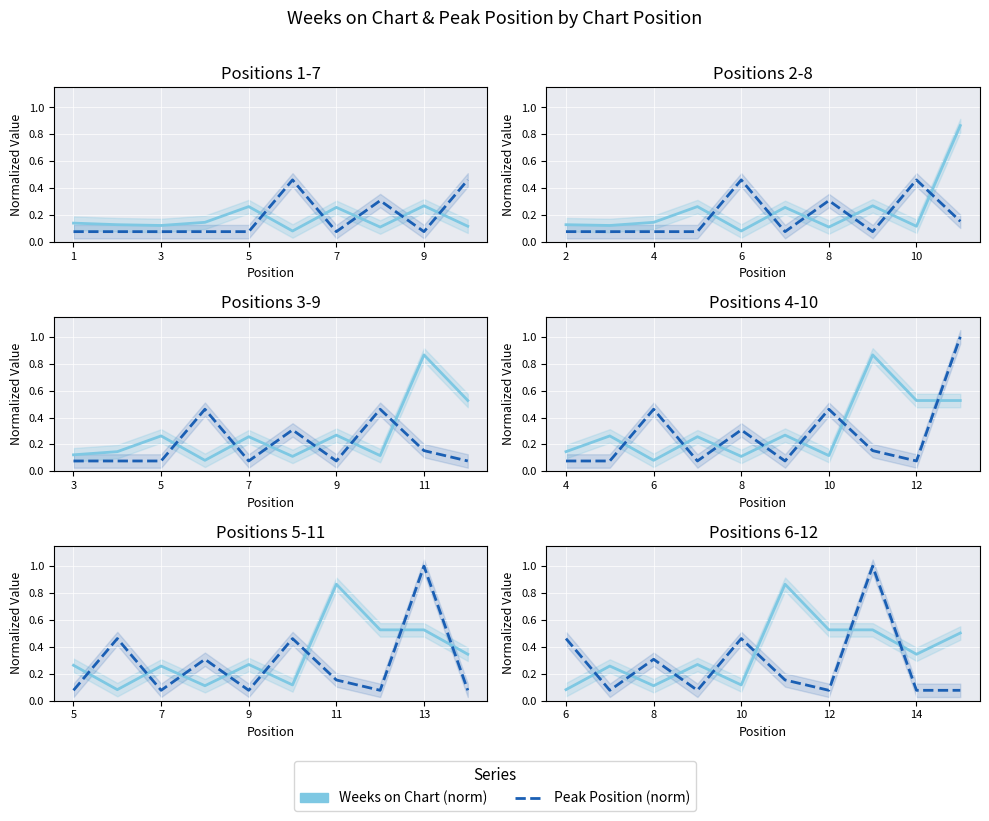

Count the number of categories in the chart.

10